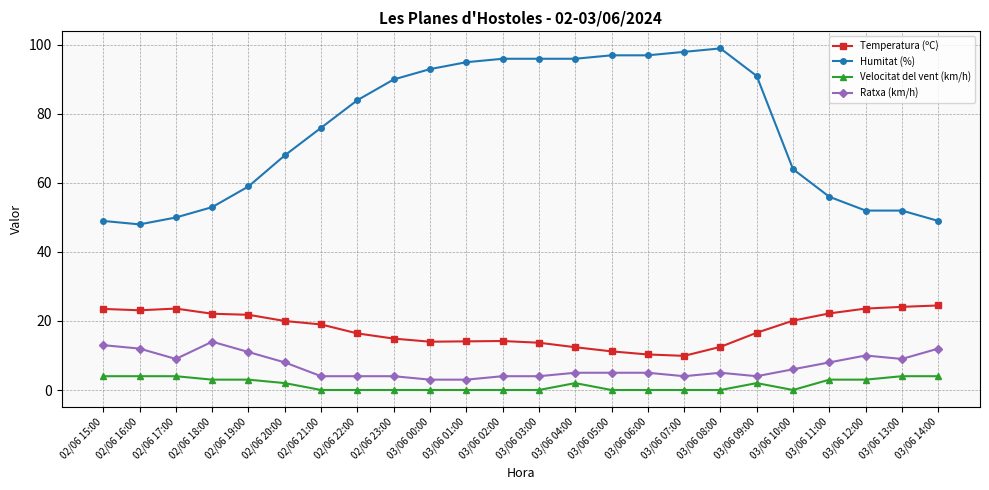

What is the minimum value for Temperatura (ºC)?

9.9